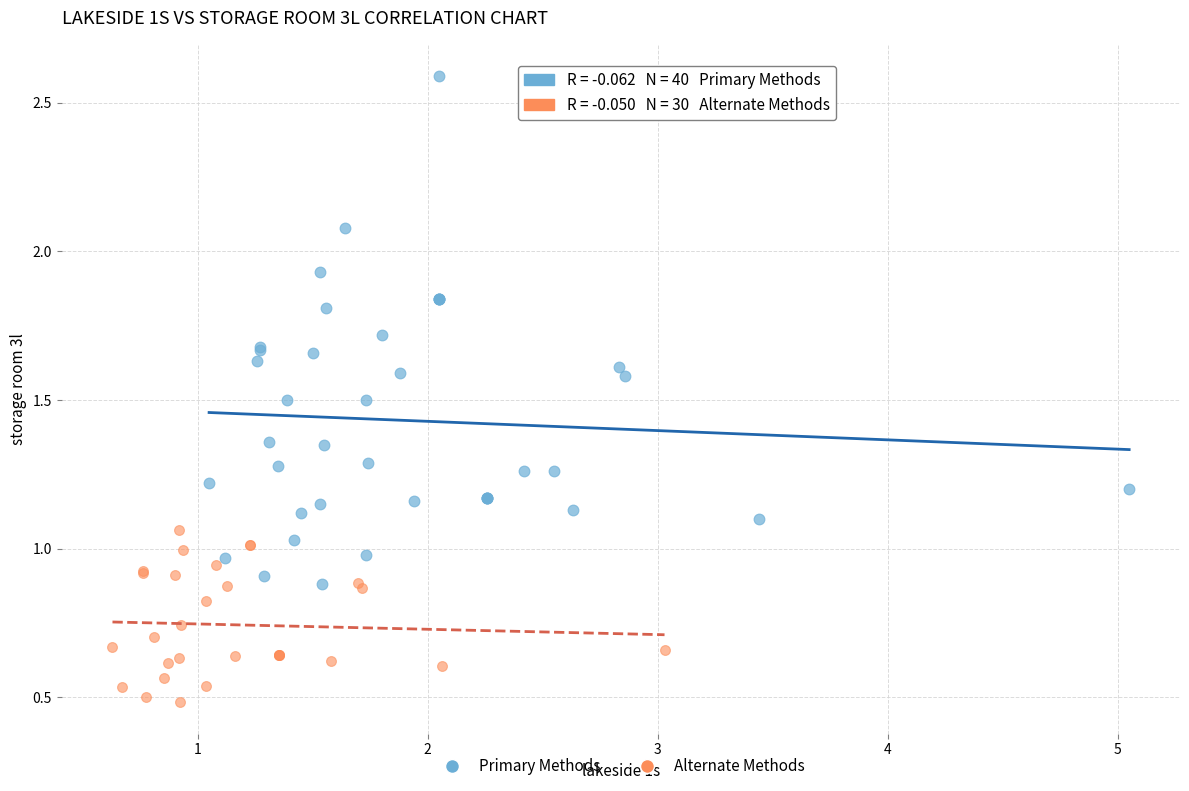

Which series contains the highest Y value?

Primary Methods